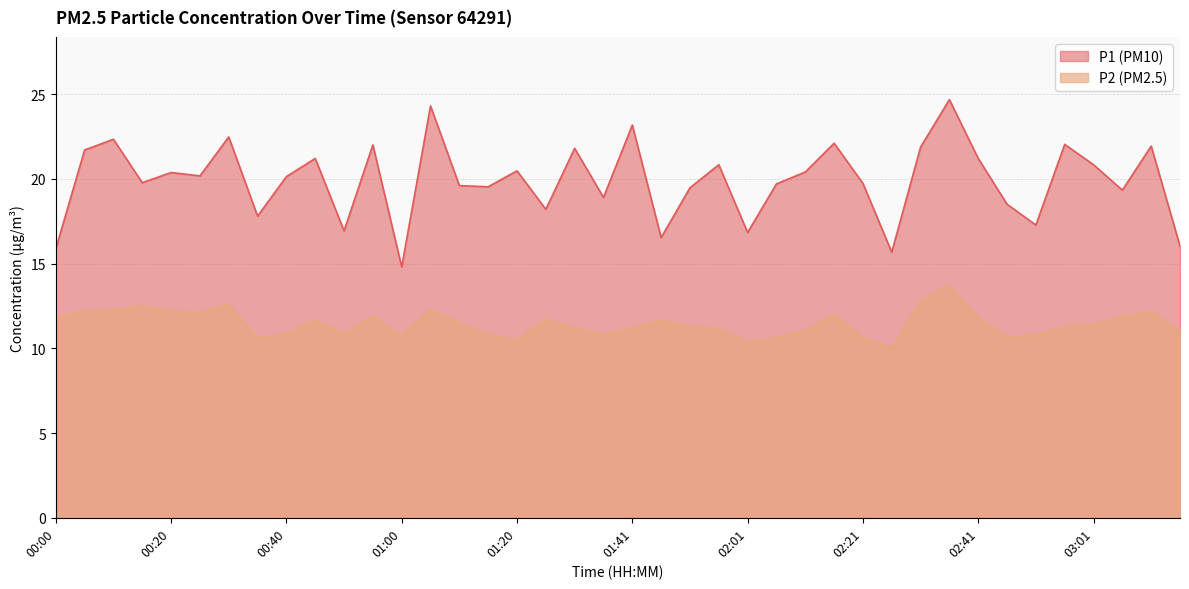

Is it true that P2 equals 12.6 at 00:30?

True